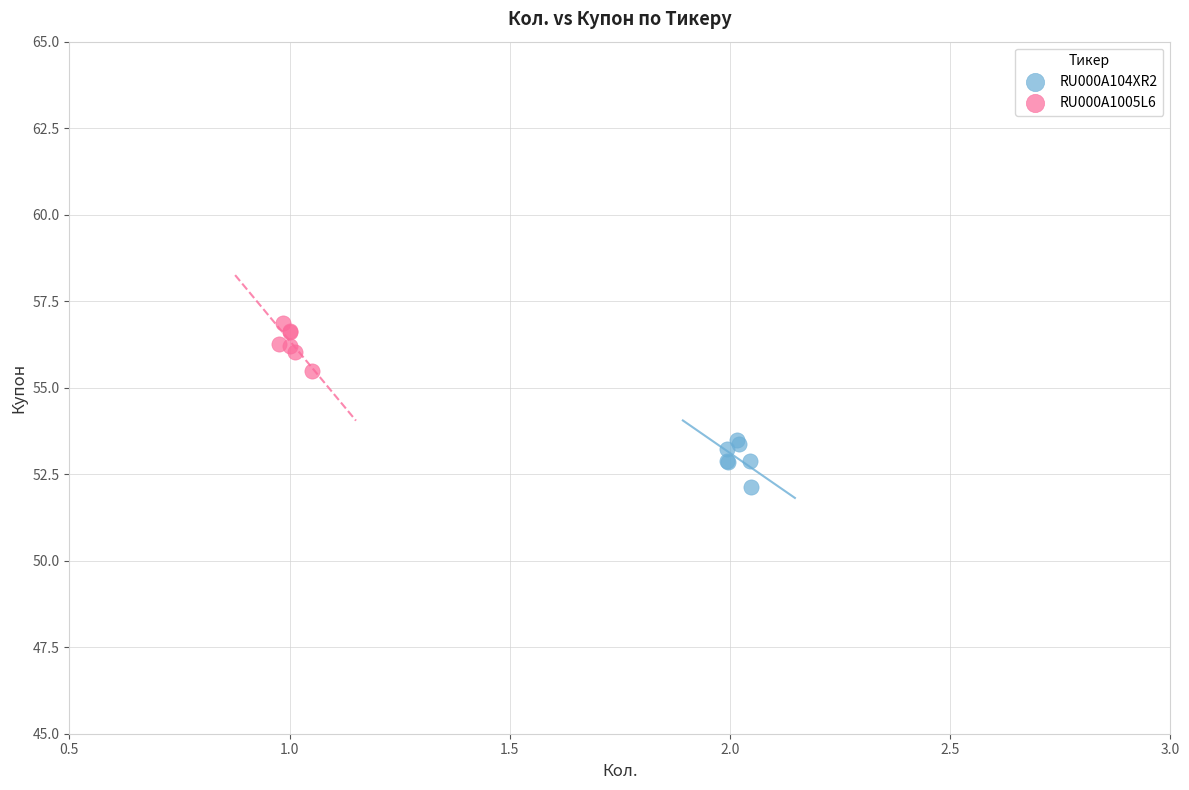

Which series reaches the maximum Y coordinate?

RU000A1005L6